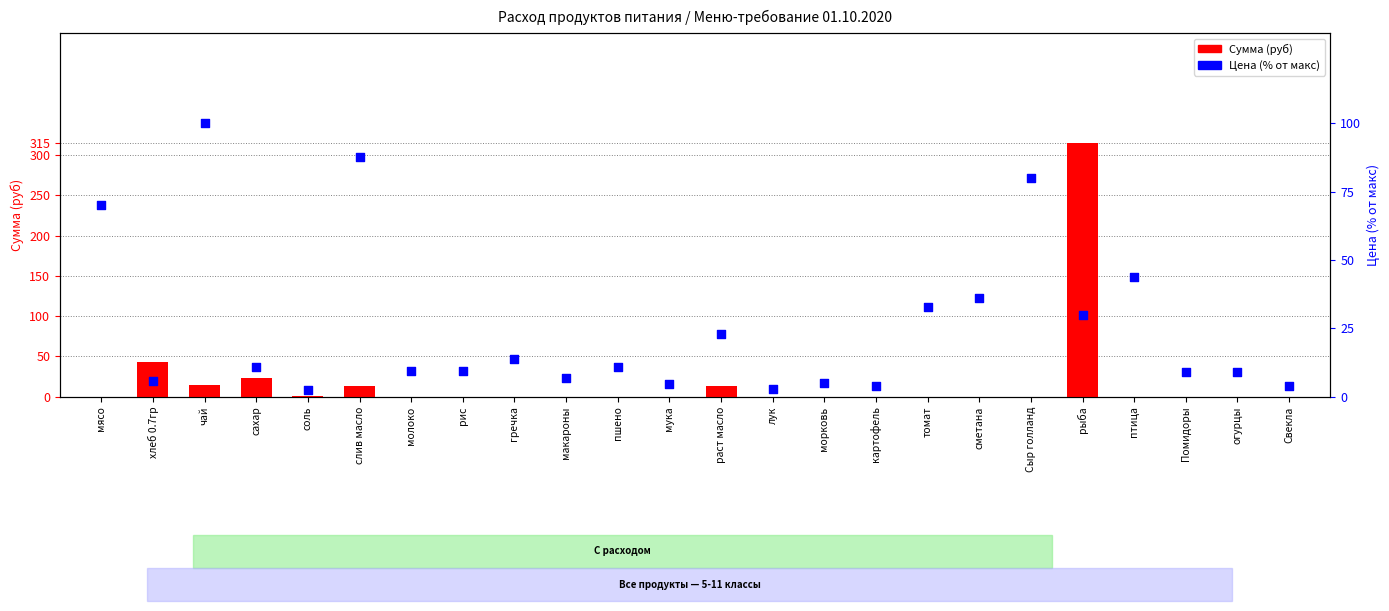

Which series contains the highest Y value?

Сумма (руб)